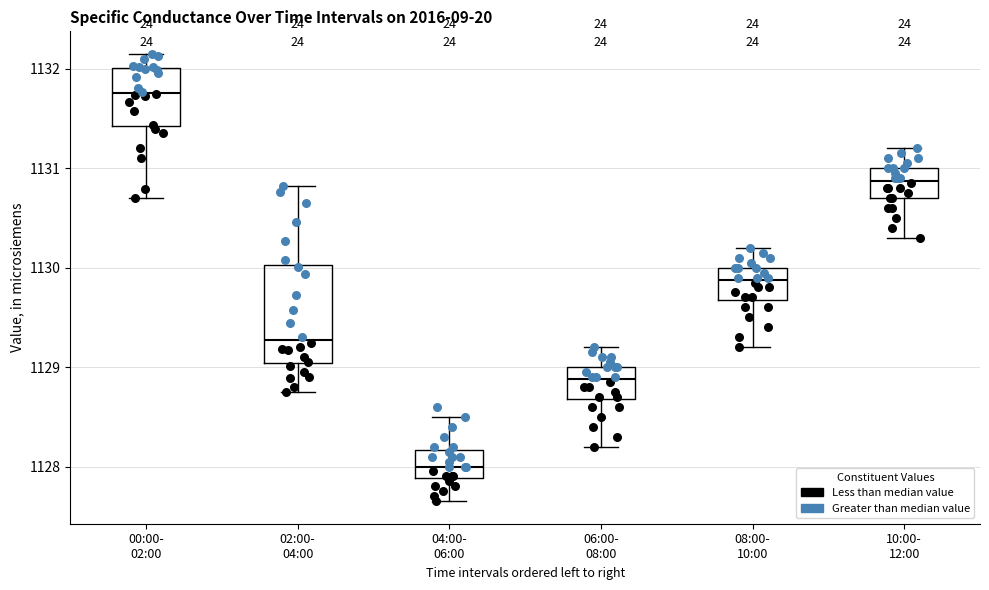

Reading left to right, read every box against the y-axis: the position of its median line, the range the box covers, and the ends of its whiskers. The values are not printed on the chart, so give them approximately, as read against the axis.

00:00- 02:00: median 1131.8, box 1131.4 to 1132.0, whiskers 1130.7 to 1132.2
02:00- 04:00: median 1129.3, box 1129.0 to 1130.0, whiskers 1128.8 to 1130.8
04:00- 06:00: median 1128.0, box 1127.9 to 1128.2, whiskers 1127.7 to 1128.5
06:00- 08:00: median 1128.9, box 1128.7 to 1129.0, whiskers 1128.2 to 1129.2
08:00- 10:00: median 1129.9, box 1129.7 to 1130.0, whiskers 1129.2 to 1130.2
10:00- 12:00: median 1130.9, box 1130.7 to 1131.0, whiskers 1130.3 to 1131.2